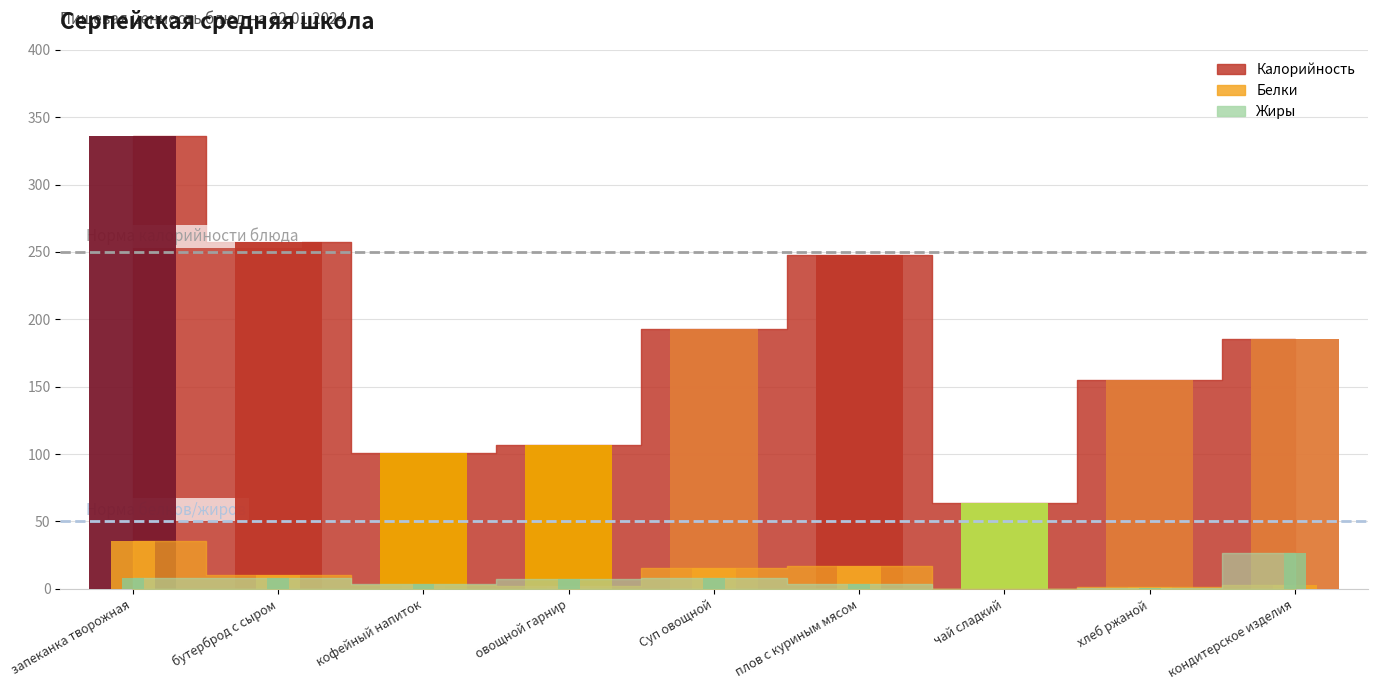

Where is Калорийность nearest to the value 199?

Суп овощной